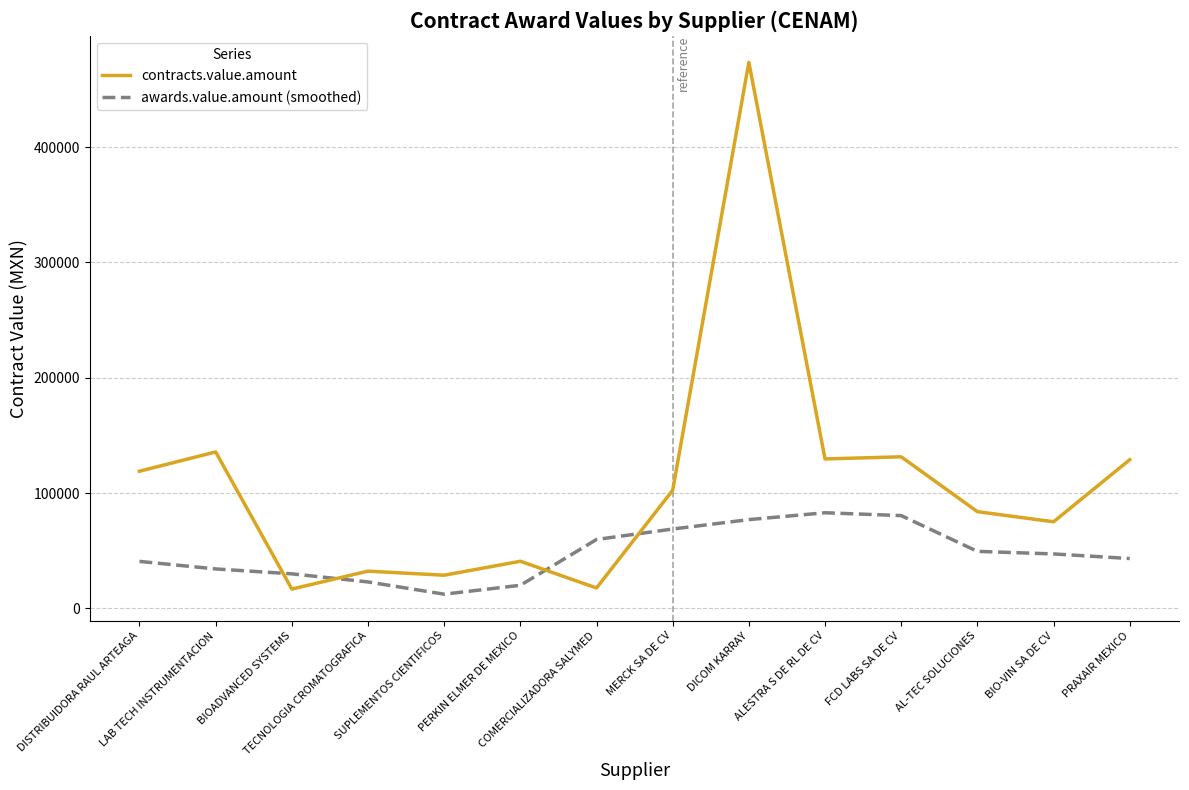

How many series are shown in this chart?

2